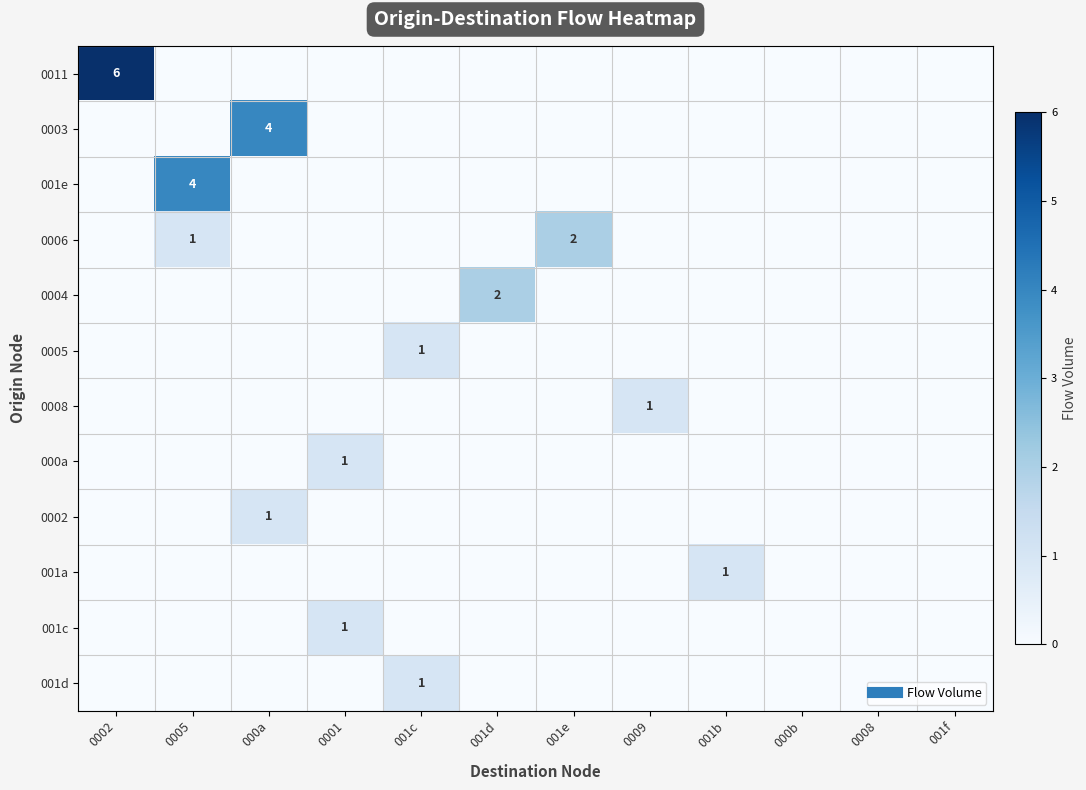

True or false: 0004 has a value of -1 at 0008.

False